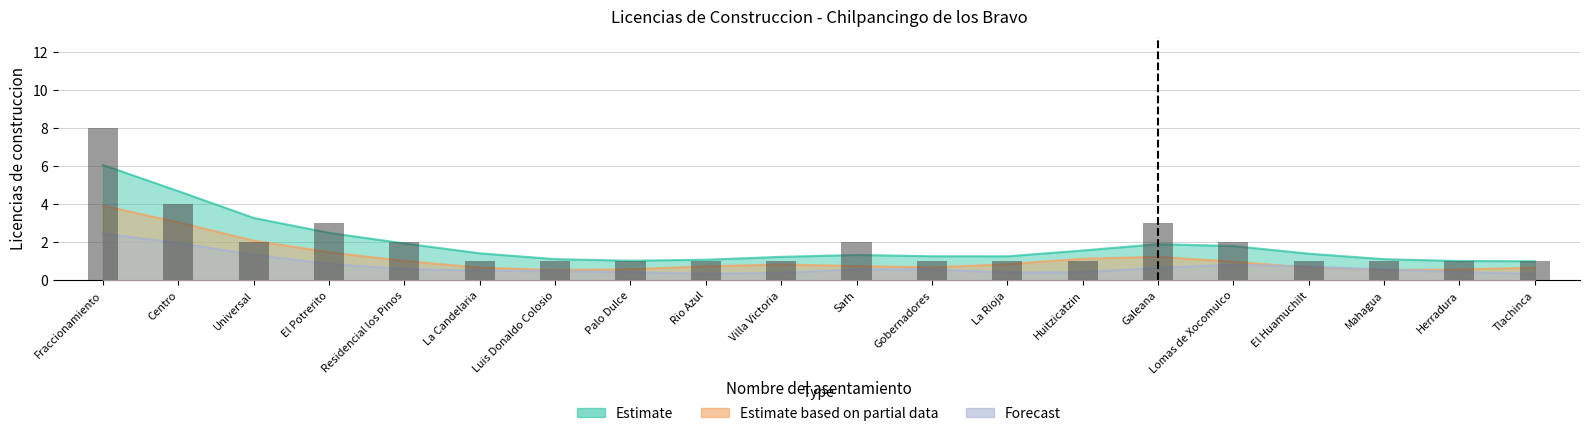

What is the label of the 15th bar from the right?

La Candelaria